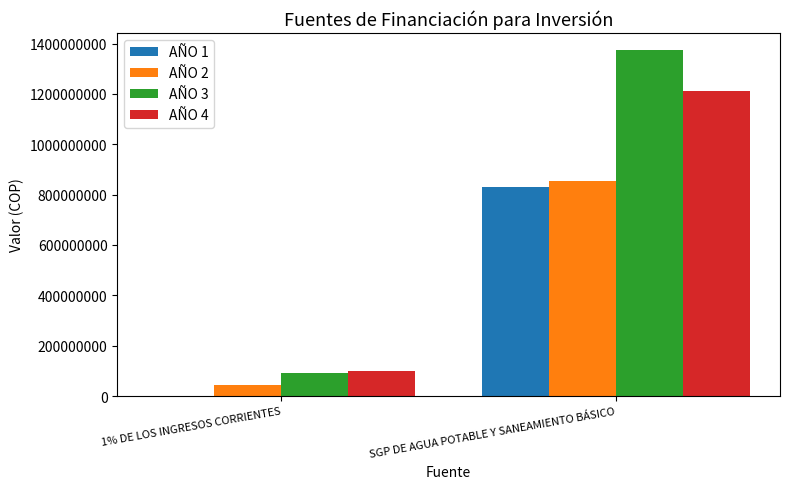

At which category is the sum across all series the highest?

SGP DE AGUA POTABLE Y SANEAMIENTO BÁSICO